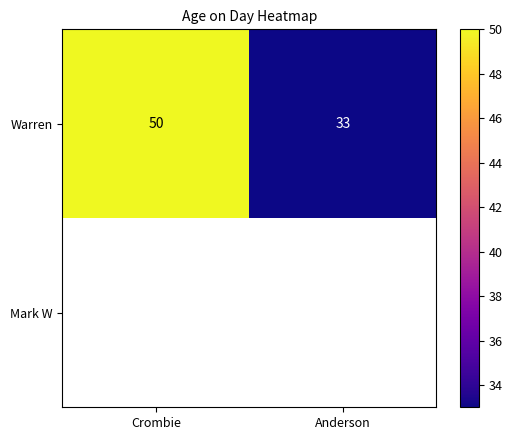

Is it true that Warren equals 32 at Crombie?

False